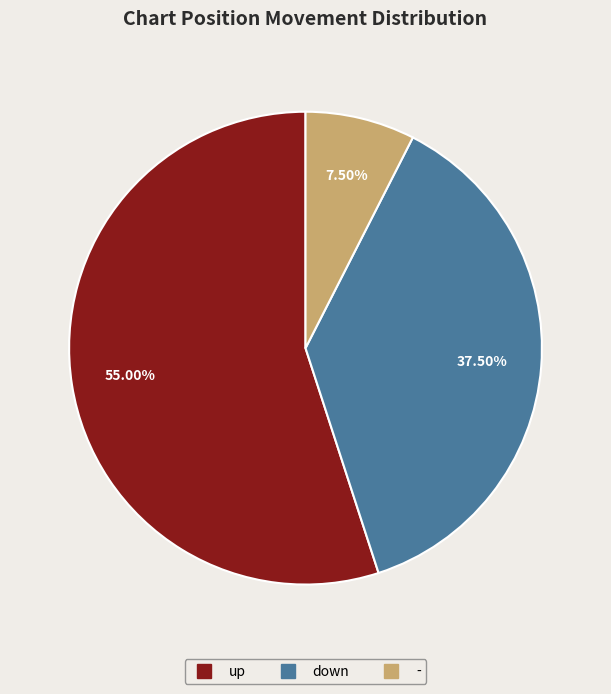

Is it true that - is 24% of the pie?

False